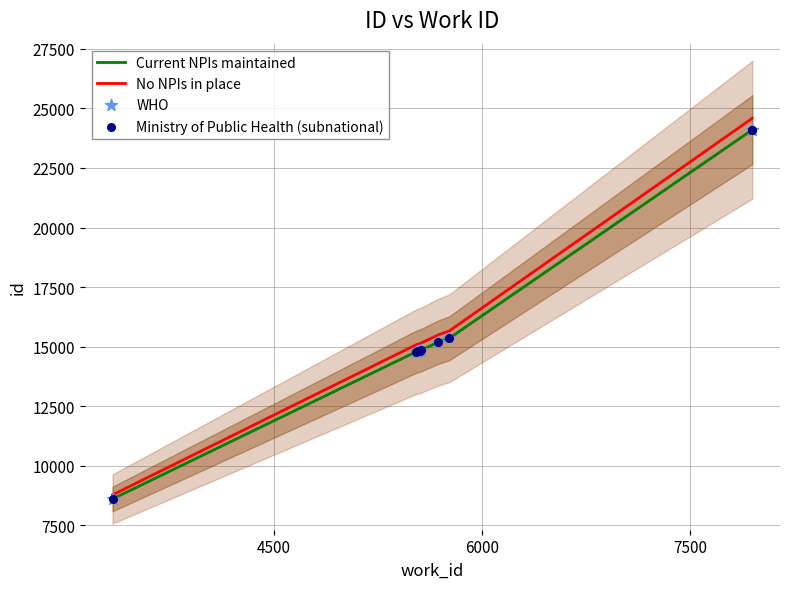

What are all the series names shown in the legend?

Current NPIs maintained, No NPIs in place, WHO, Ministry of Public Health (subnational)